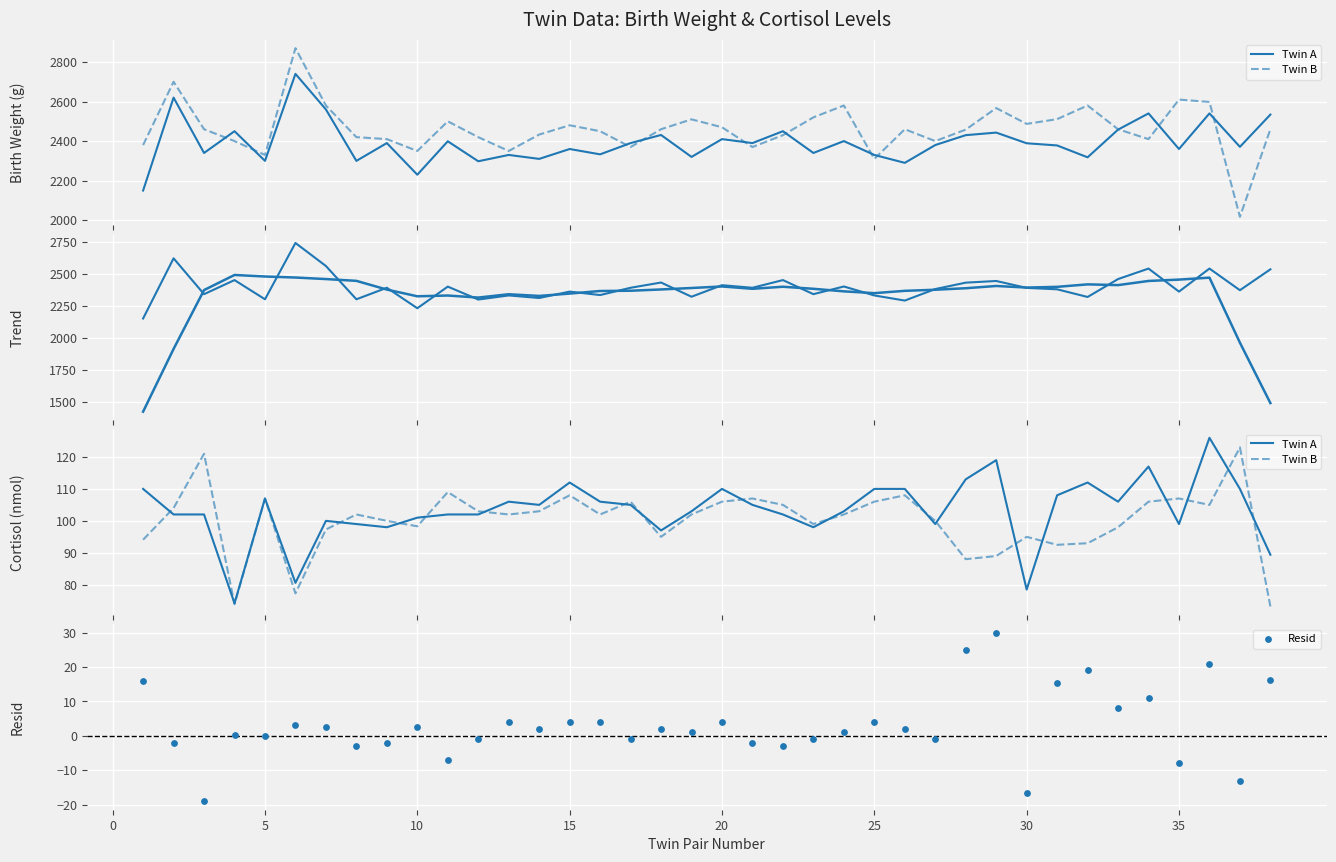

At how many categories does at least one series exceed 898?

38